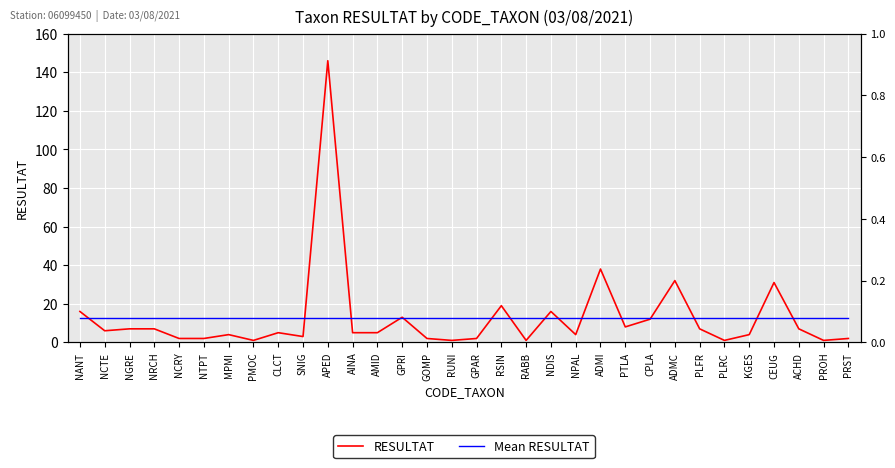

Where do Mean RESULTAT and RESULTAT first cross each other?

NANT and NCTE